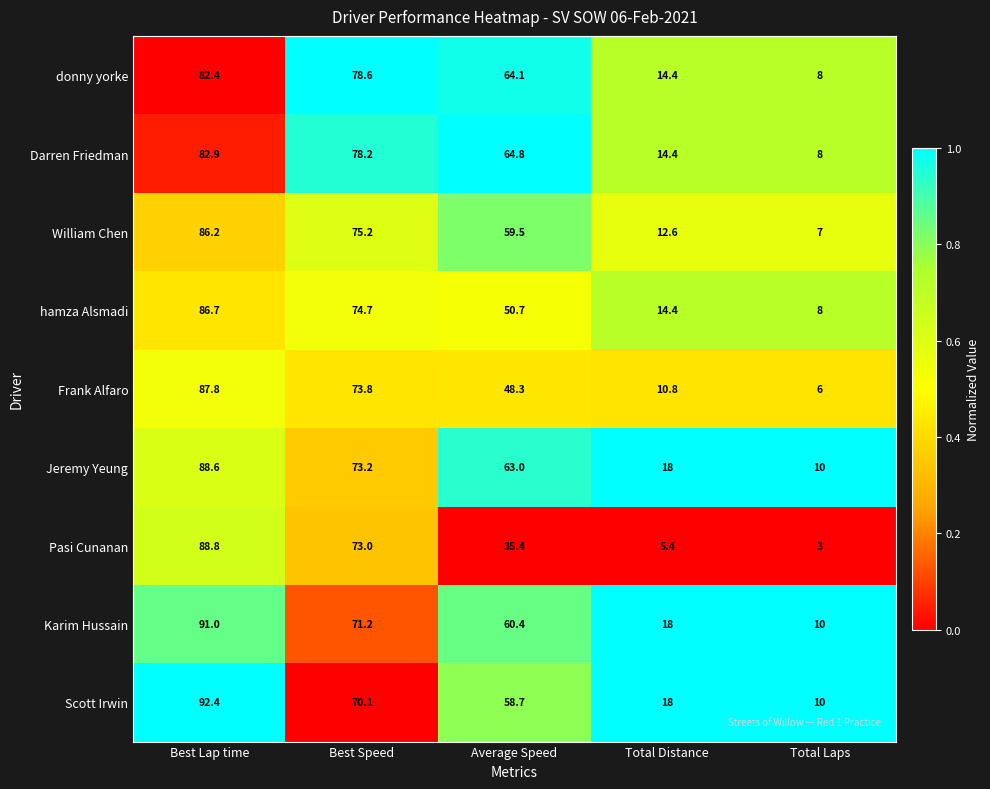

Which series has the largest total across all categories?

Jeremy Yeung